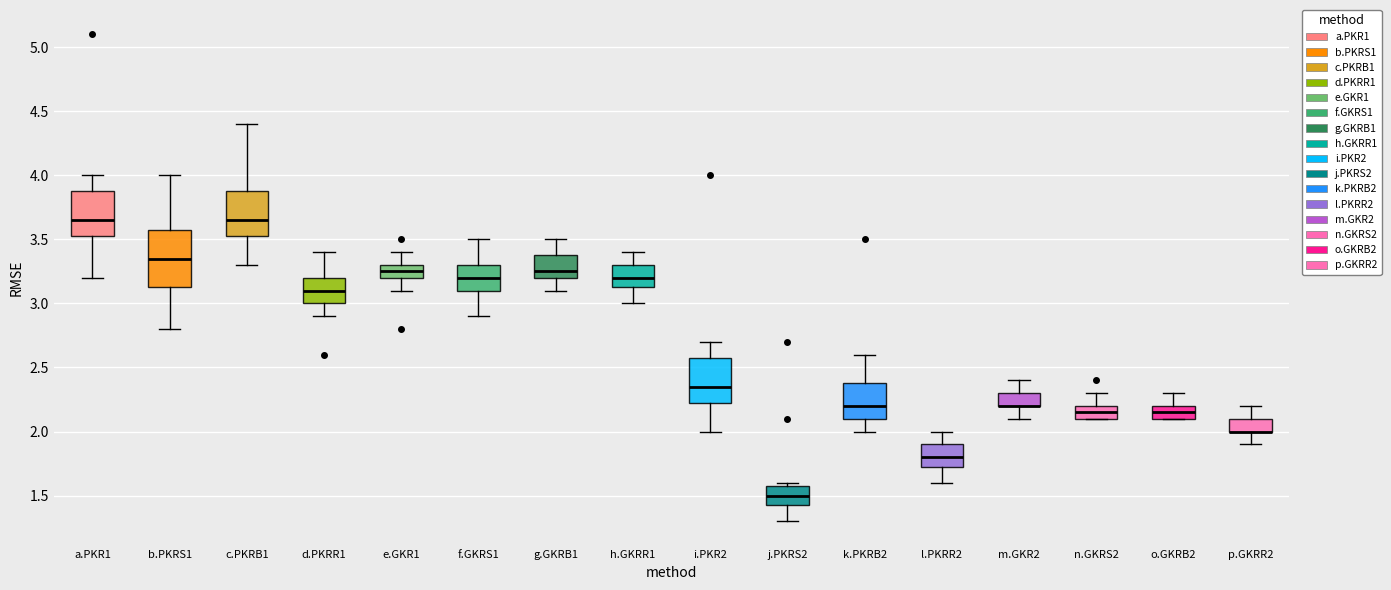

Which box is the tallest, from its lower edge to its upper edge?

b.PKRS1